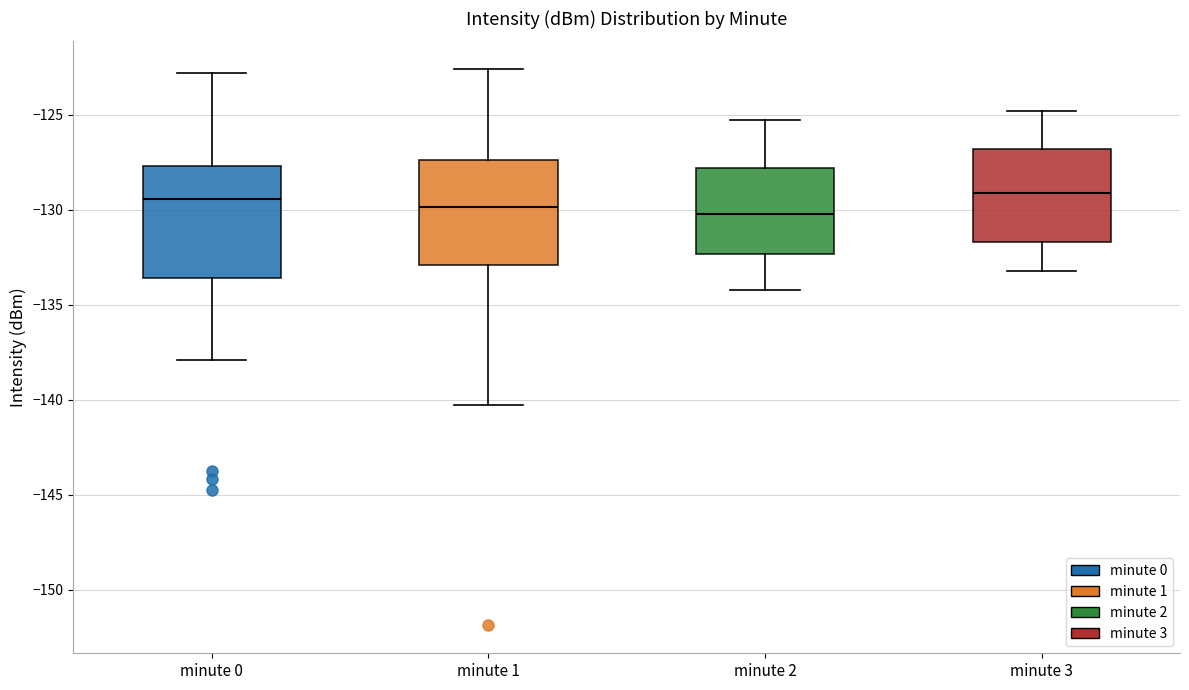

Reading left to right, transcribe this box plot: for each box, give where its median line is, the range the box spans, and where its two whiskers end, as read against the y-axis. The values are not printed on the chart, so give them approximately, as read against the axis.

minute 0: median -129.5, box -133.5 to -127.5, whiskers -138.0 to -123.0
minute 1: median -130.0, box -133.0 to -127.5, whiskers -140.5 to -122.5
minute 2: median -130.0, box -132.5 to -128.0, whiskers -134.0 to -125.5
minute 3: median -129.0, box -131.5 to -127.0, whiskers -133.0 to -125.0